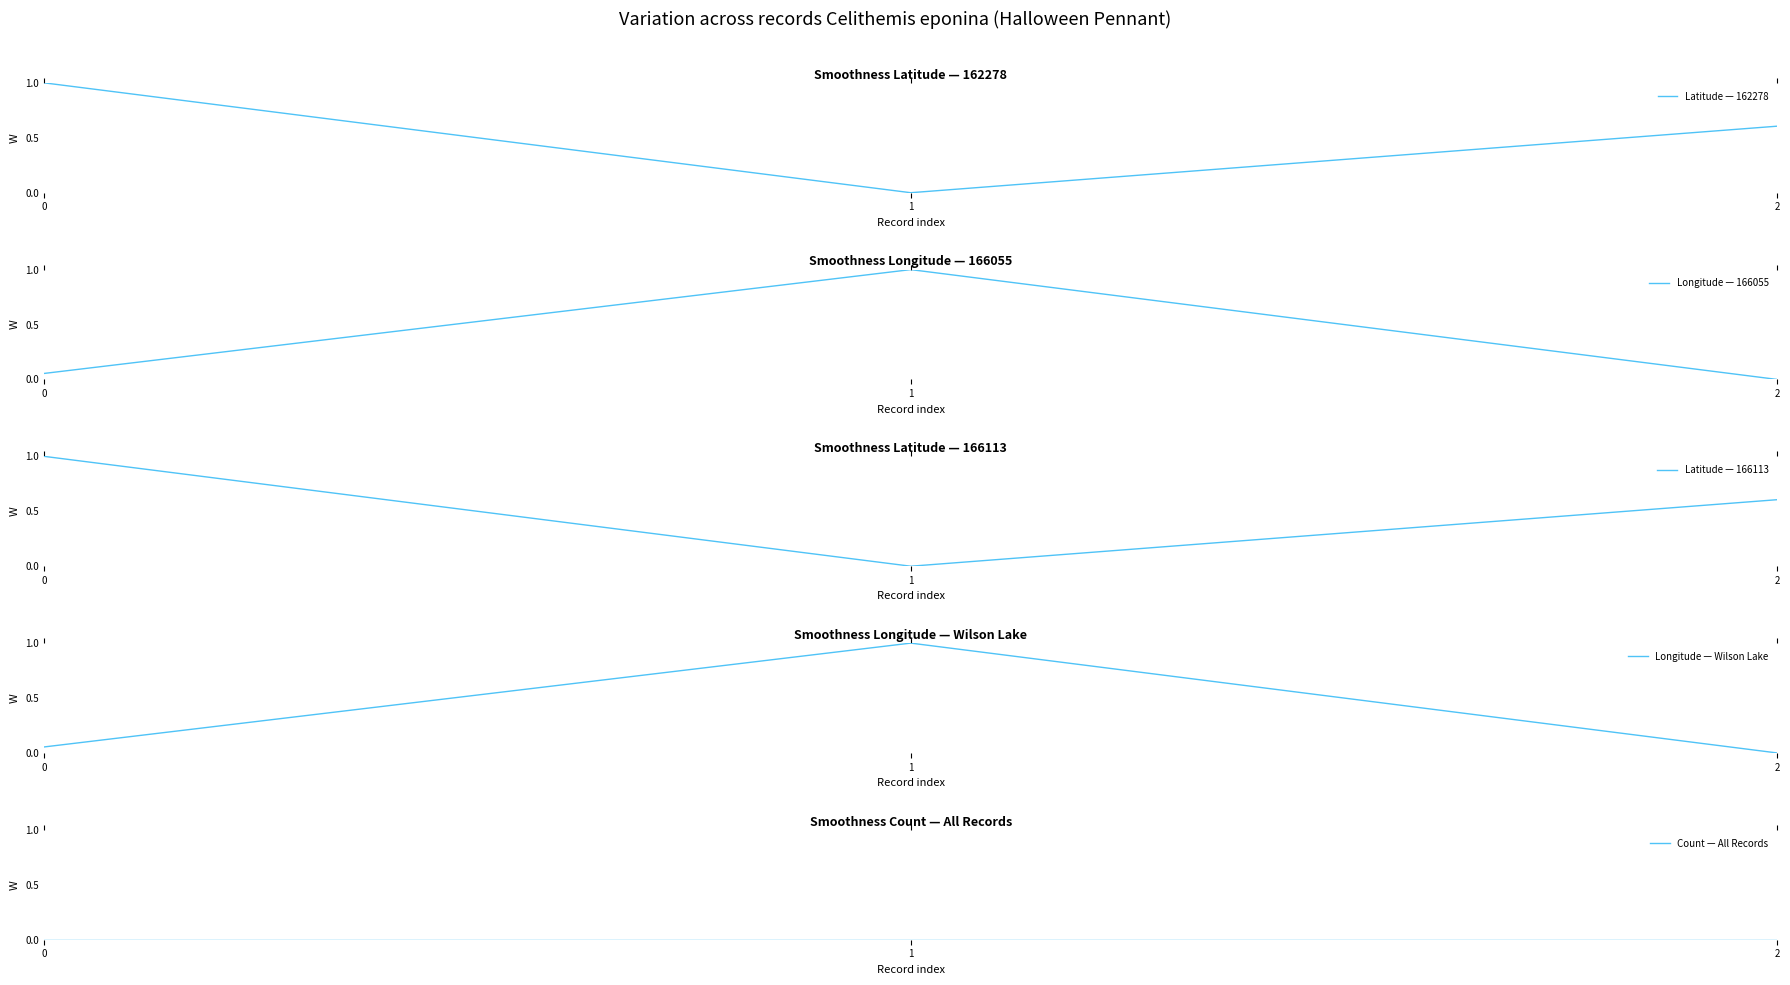

At 0, list the series in order from largest to smallest.

Latitude — 162278, Latitude — 166113, Longitude — 166055, Longitude — Wilson Lake, Count — All Records